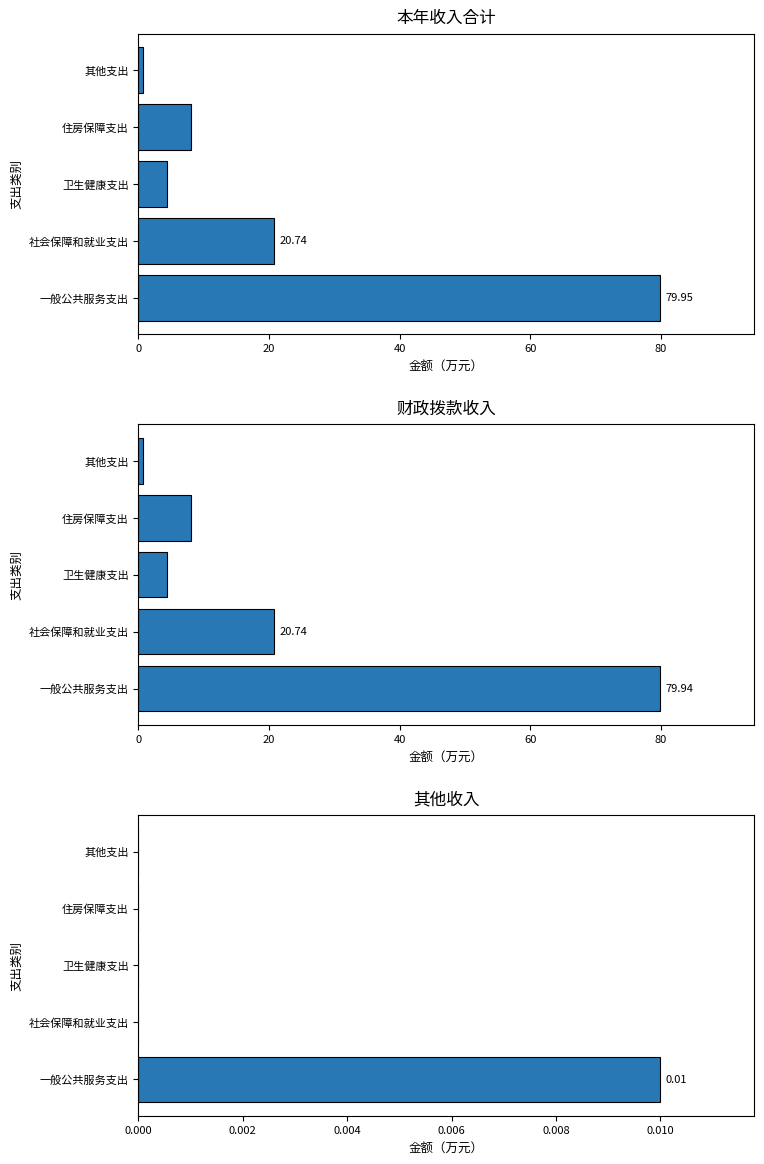

What are all the series names shown in the legend?

本年收入合计, 财政拨款收入, 其他收入